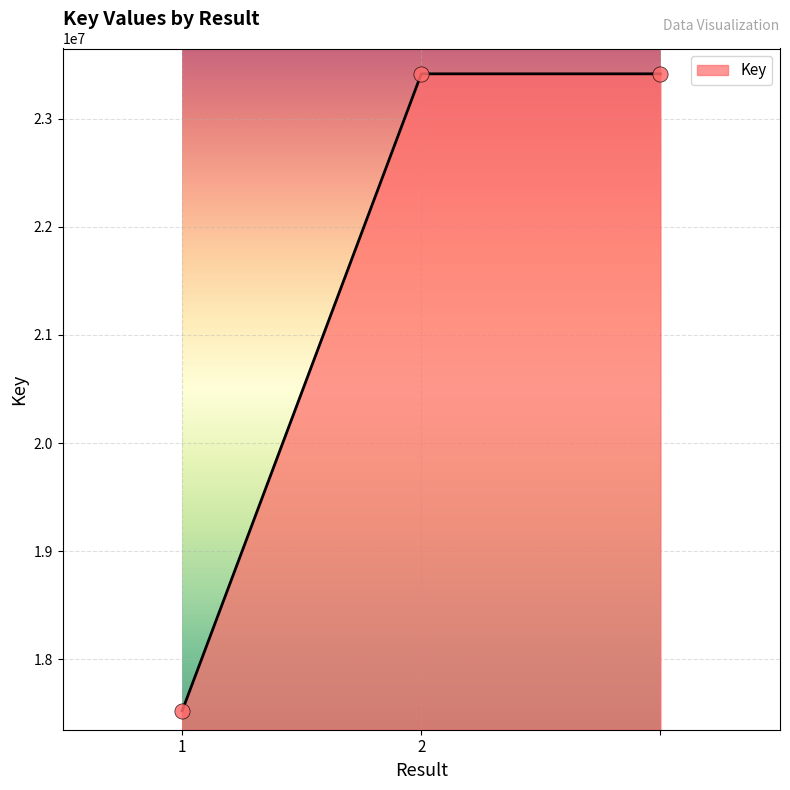

What is the sum of all values?

64351669